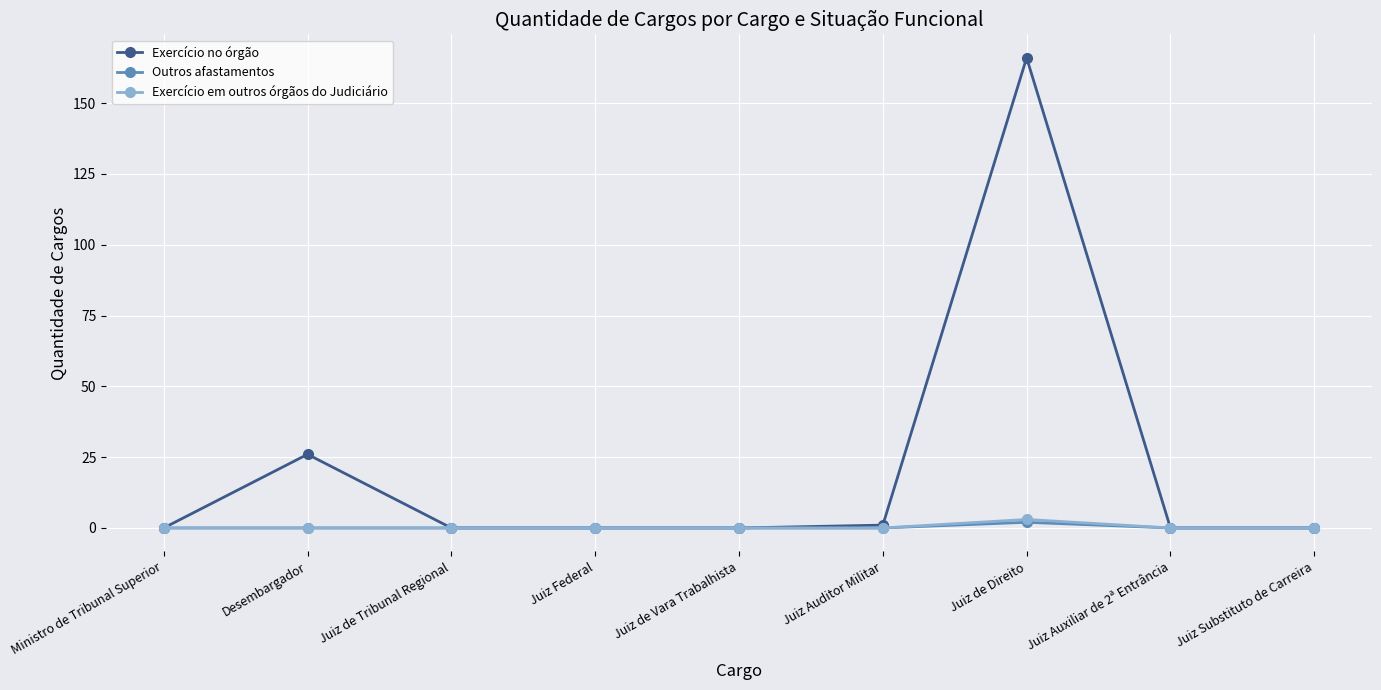

Which series has the largest total across all categories?

Exercício no órgão